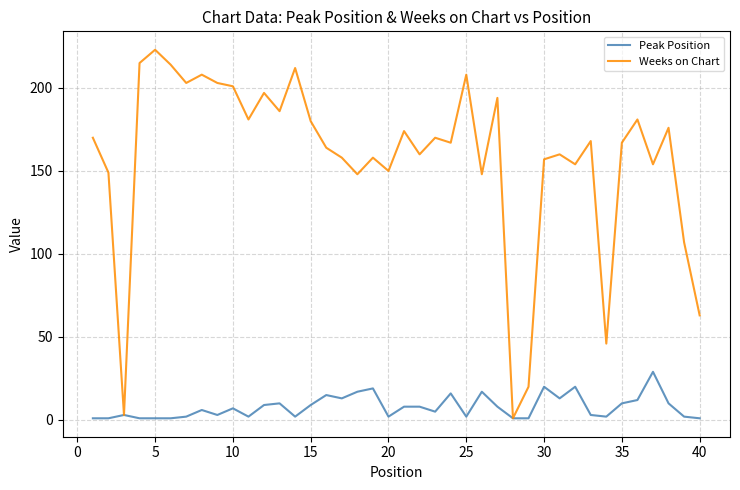

What is the difference between the maximum and minimum values in the Weeks on Chart series?

222